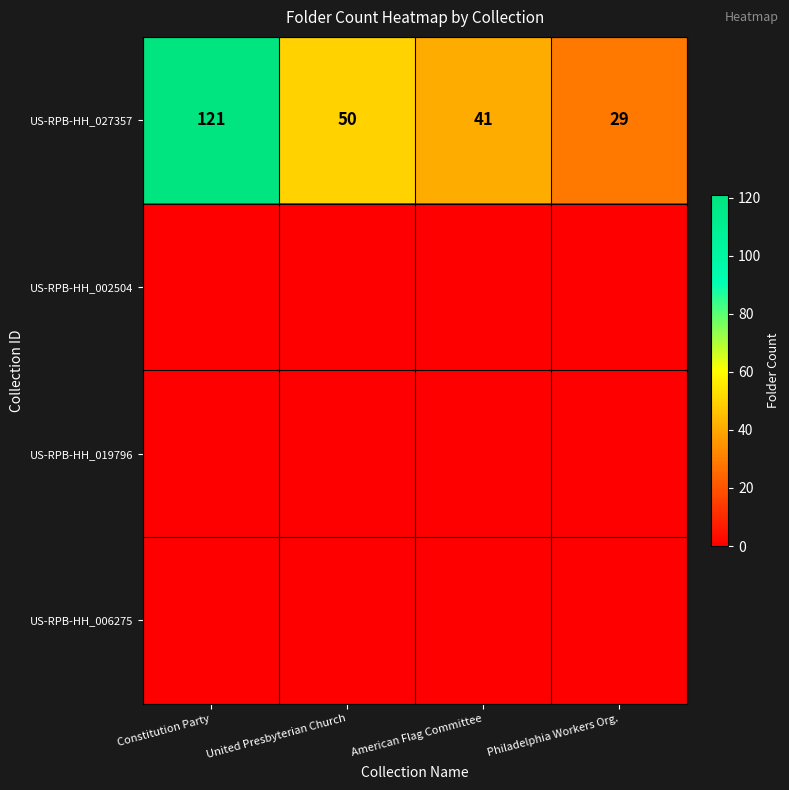

At which label does US-RPB-HH_027357 first exceed 50?

Constitution Party